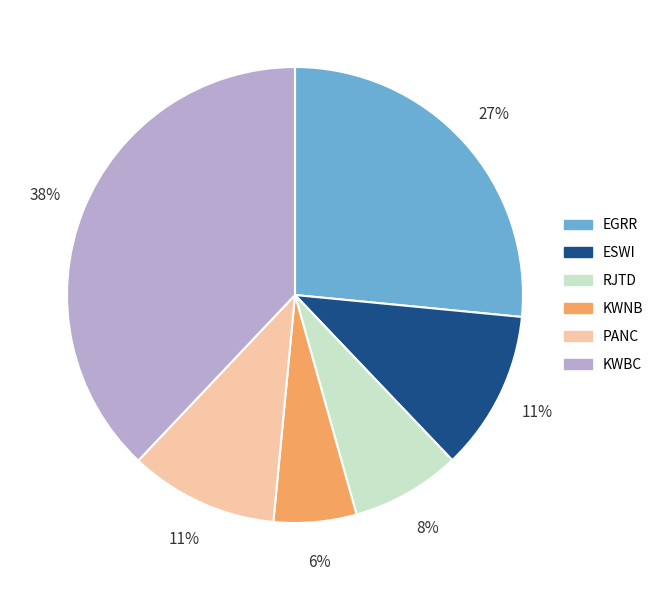

How many segments does this pie chart have?

6